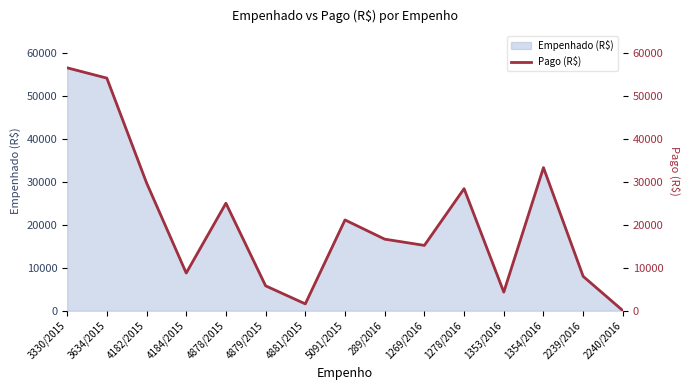

What is the change in value from 3634/2015 to 4182/2015?

-24379.6